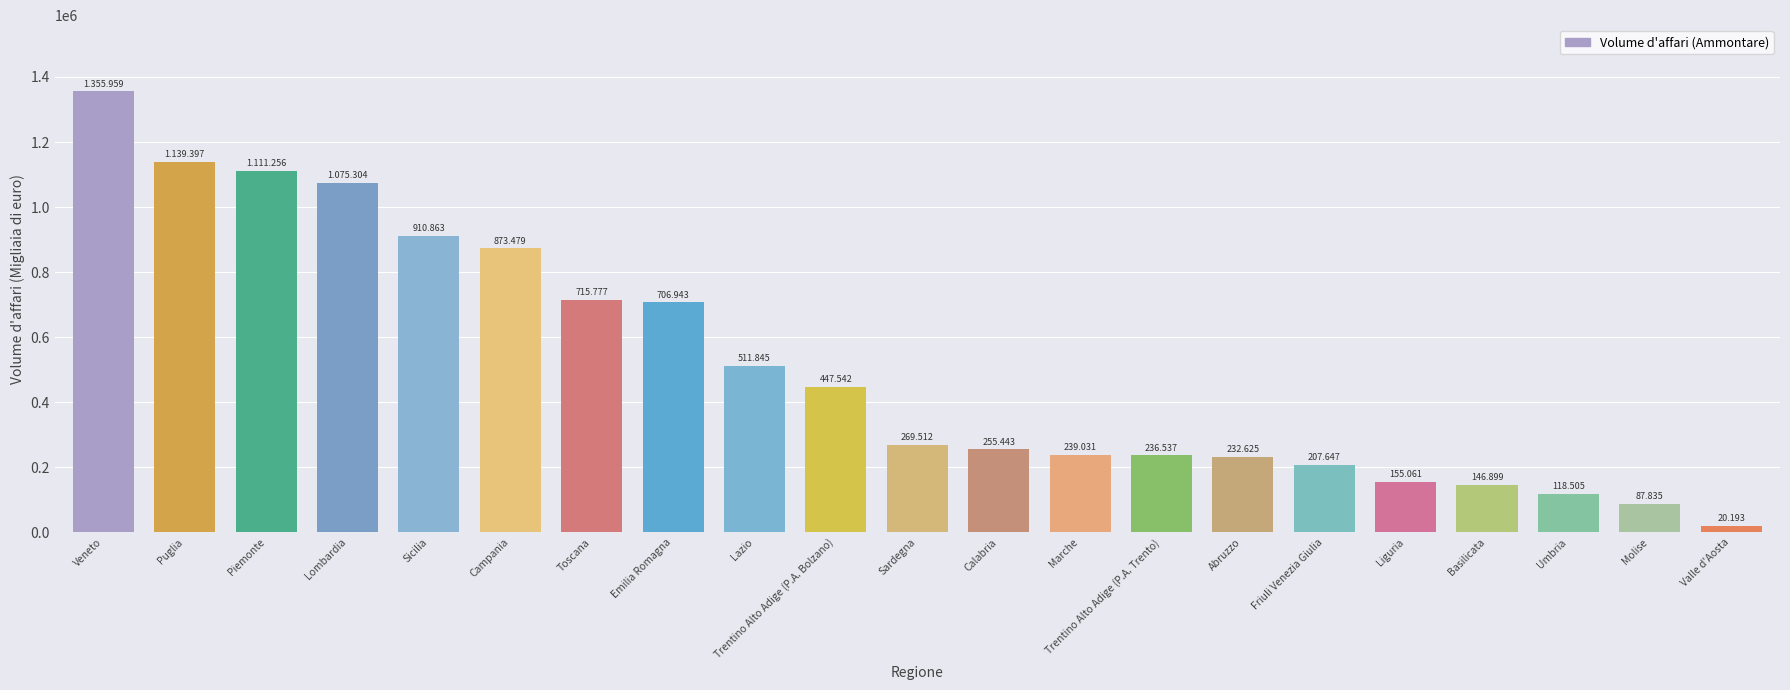

Does the chart contain any negative values?

No